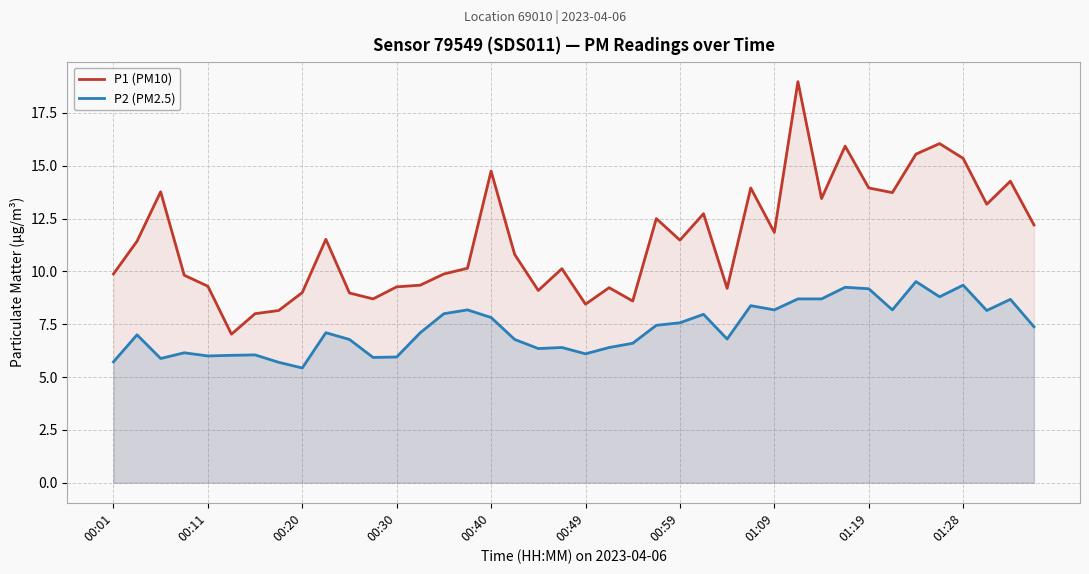

Which series has the widest spread of values?

P1 (PM10)